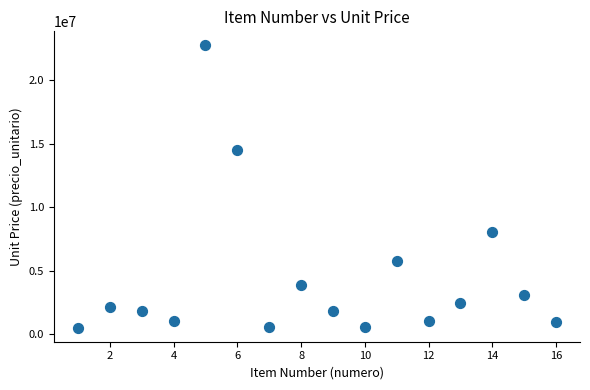

What Y value in the scatter plot is closest to 11638999?

14490000